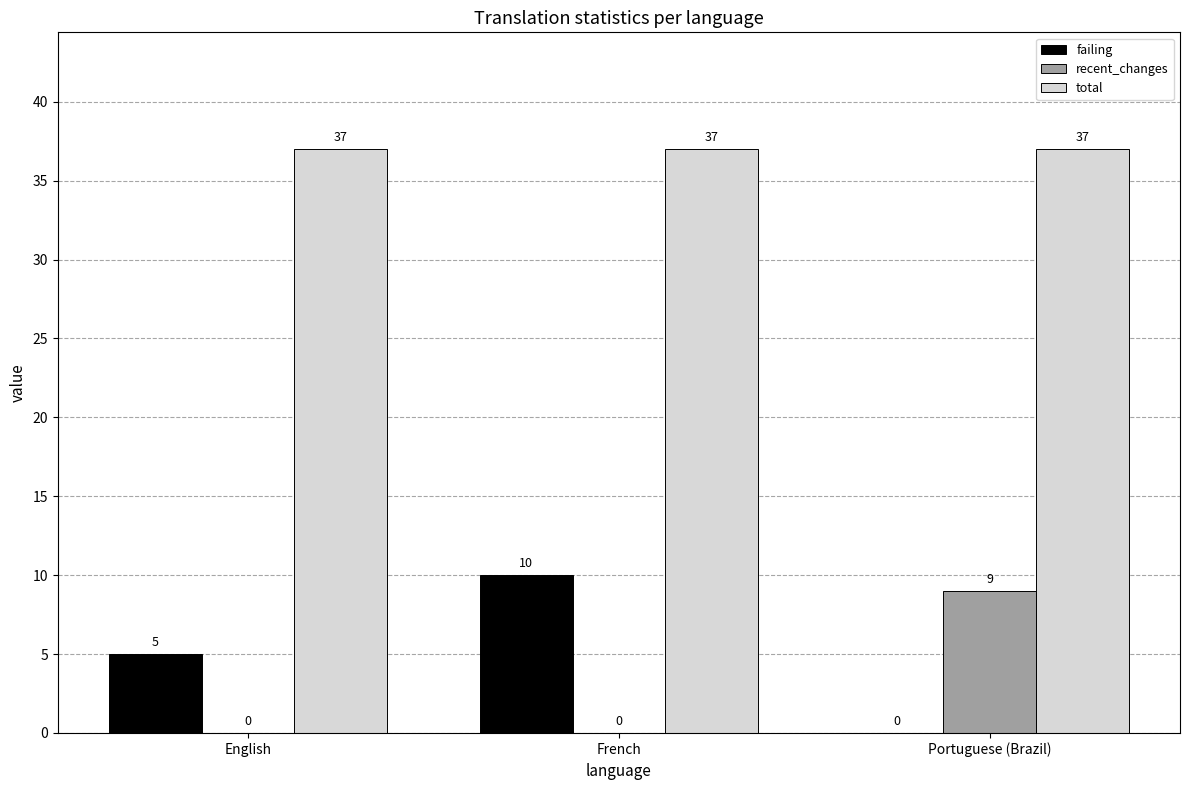

Which series has the largest range (max minus min)?

failing